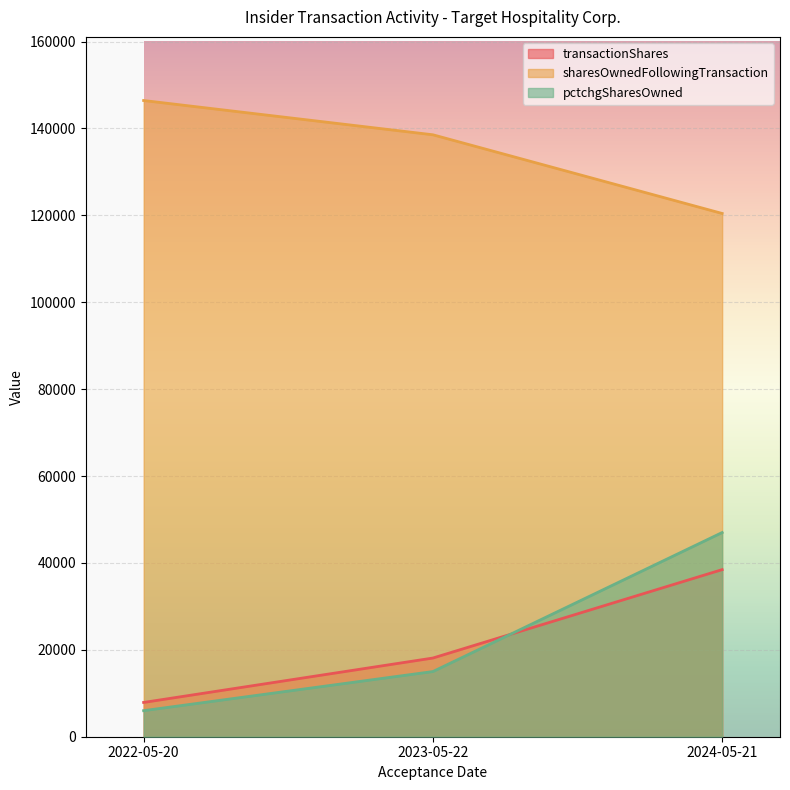

What is the smallest value displayed?

6000